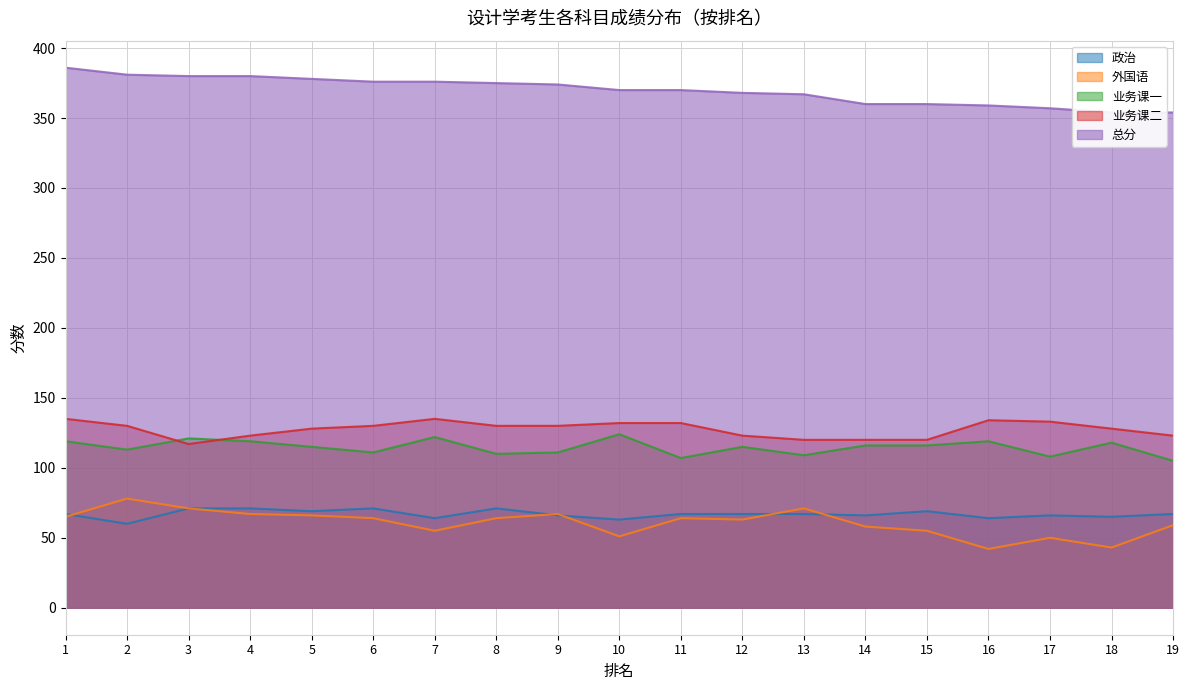

What is the total value across all series at 16?

718